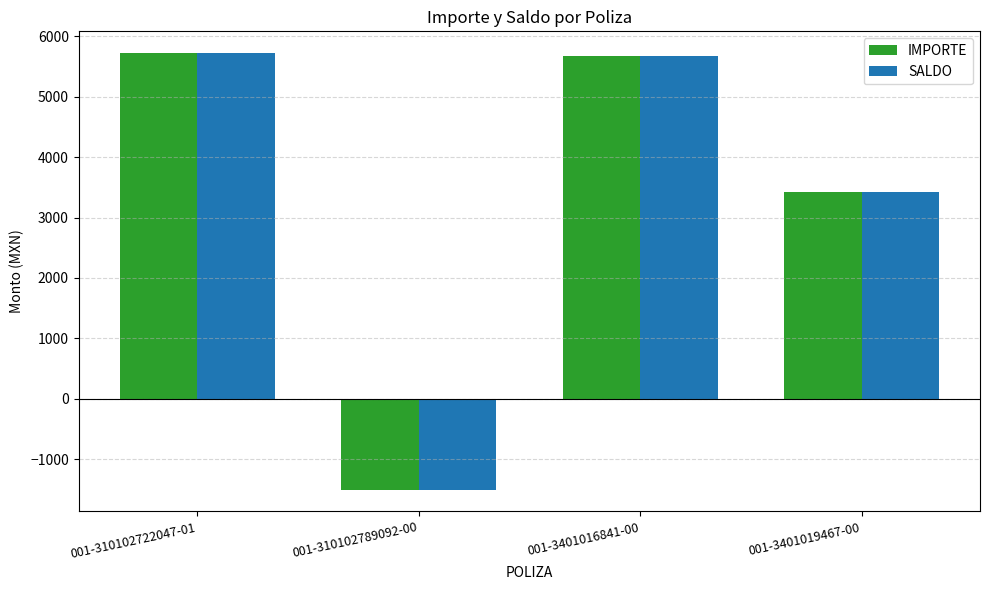

What is the label of the 3rd bar from the left?

001-3401016841-00